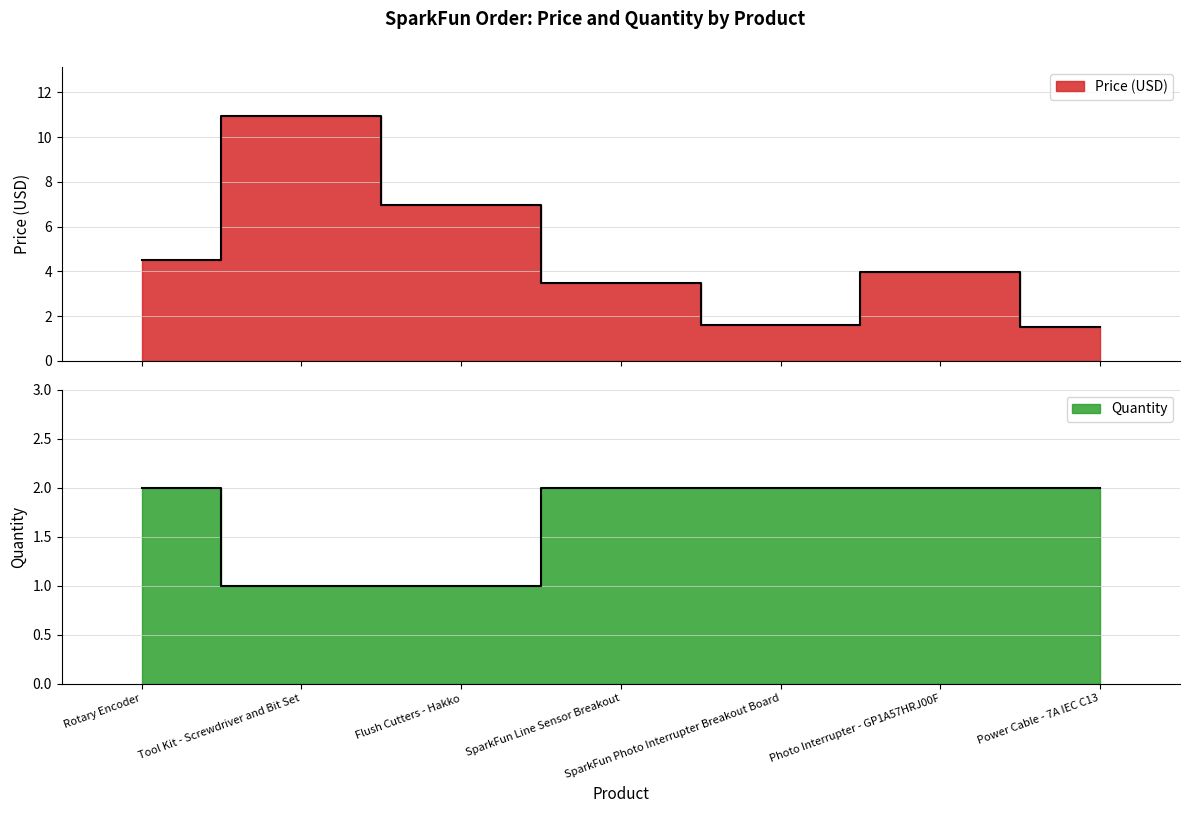

How many values in the Price (USD) series are below 3?

2